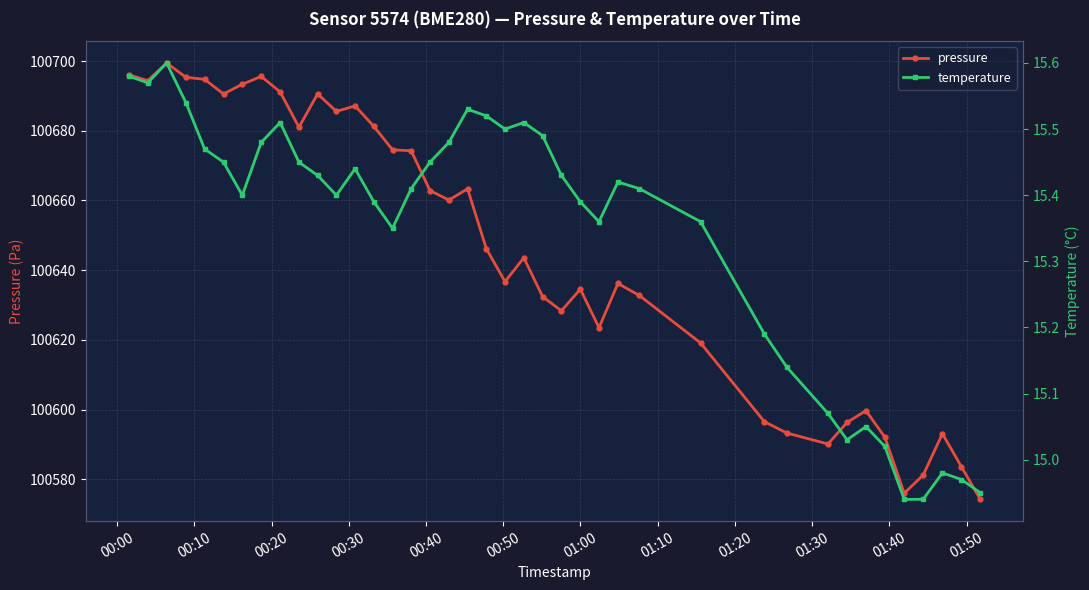

What is the value of the pressure point at the 35th from the left?

100592.1